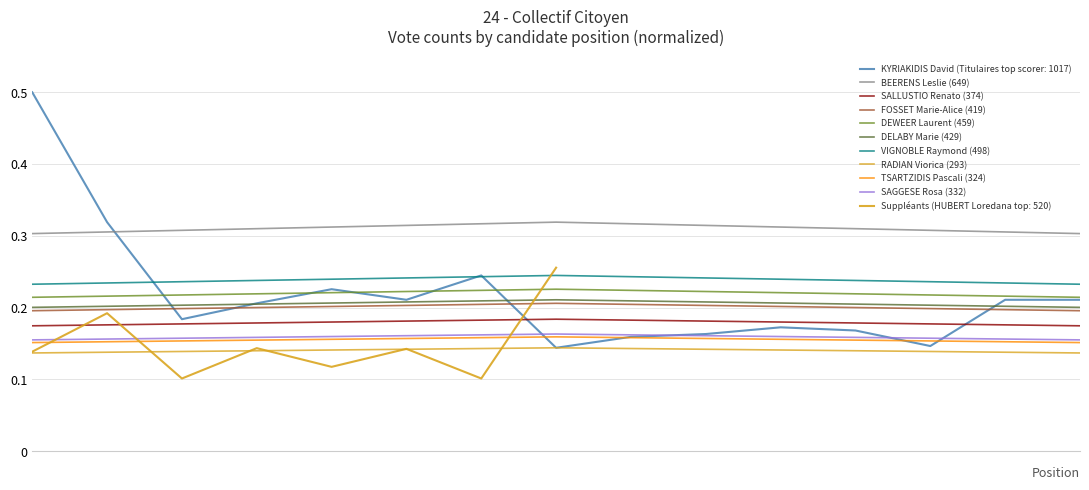

What is the difference between the maximum and second lowest values?

0.4